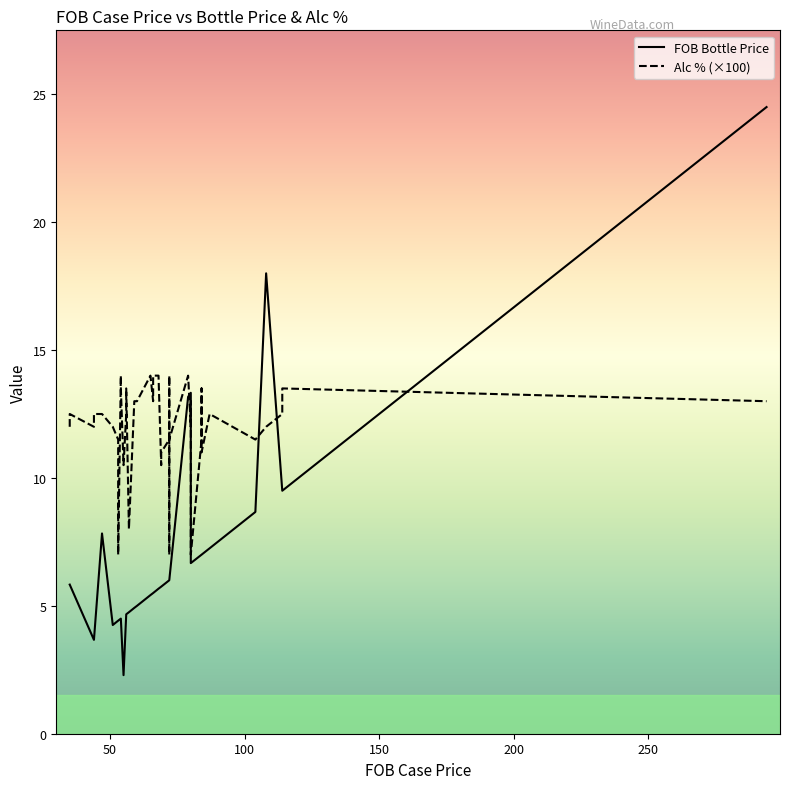

True or false: FOB Bottle Price and Alc % cross at least once.

False